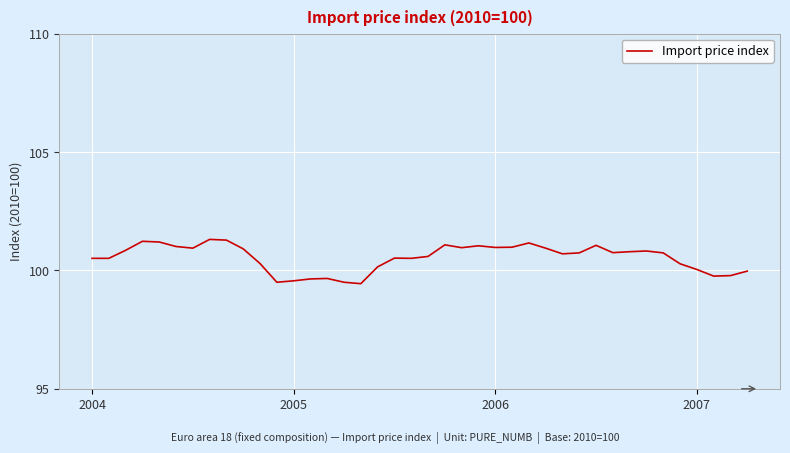

How many lines are shown in the chart?

1